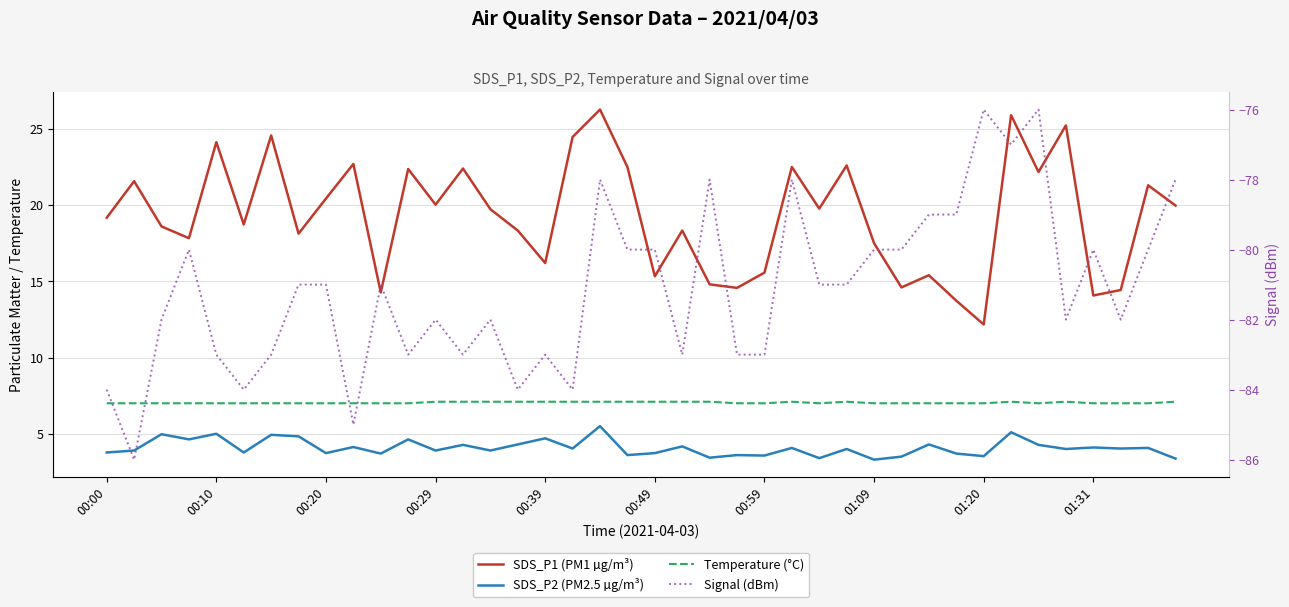

What is the greatest value displayed?

26.3